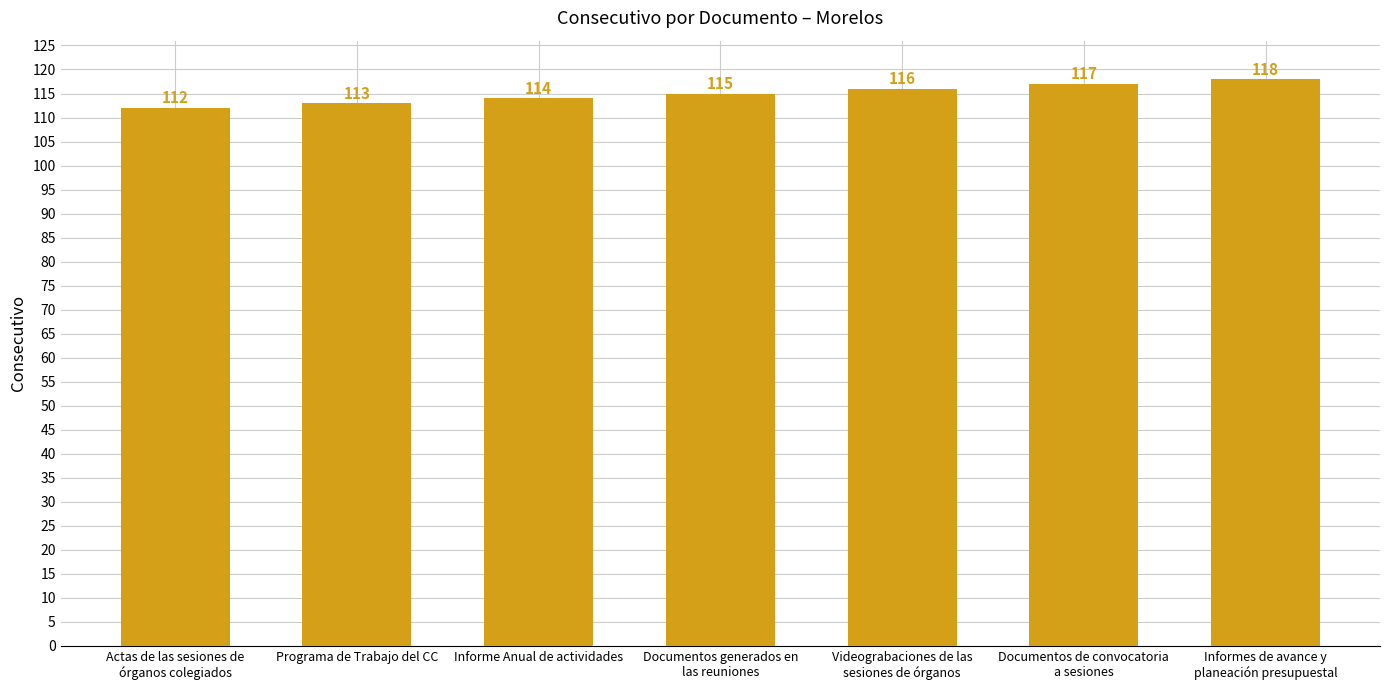

List the labels in order of value, largest first.

Informes de avance y
planeación presupuestal, Documentos de convocatoria
a sesiones, Videograbaciones de las
sesiones de órganos, Documentos generados en
las reuniones, Informe Anual de actividades, Programa de Trabajo del CC, Actas de las sesiones de
órganos colegiados